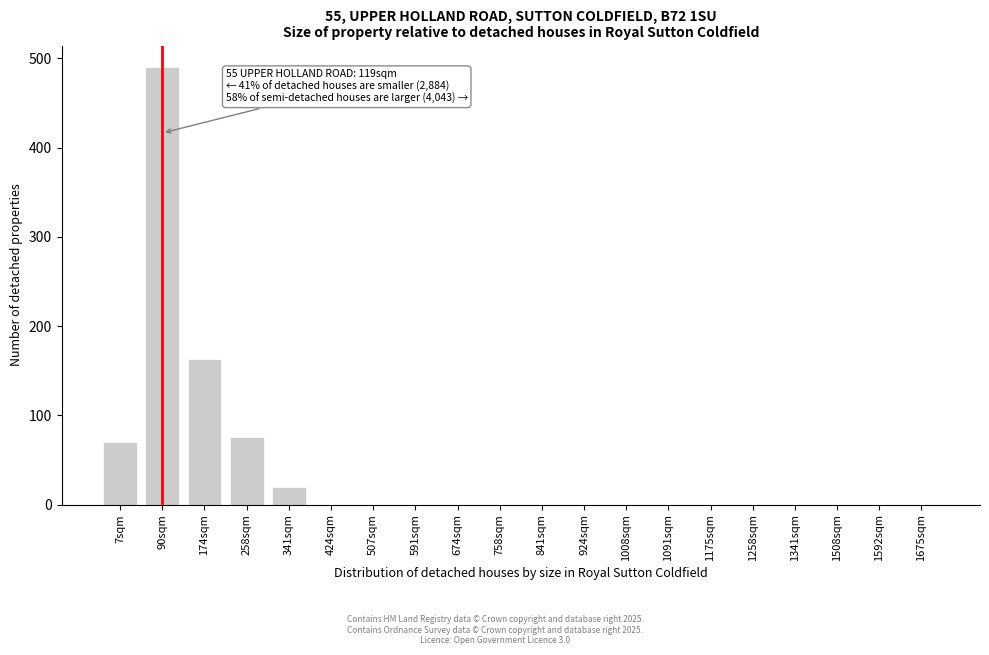

Reading left to right, what are all the values shown in this chart?

7sqm=70	90sqm=490	174sqm=163	258sqm=76	341sqm=20	424sqm=0	507sqm=0	591sqm=0	674sqm=0	758sqm=0	841sqm=0	924sqm=0	1008sqm=0	1091sqm=0	1175sqm=0	1258sqm=0	1341sqm=0	1508sqm=0	1592sqm=0	1675sqm=0